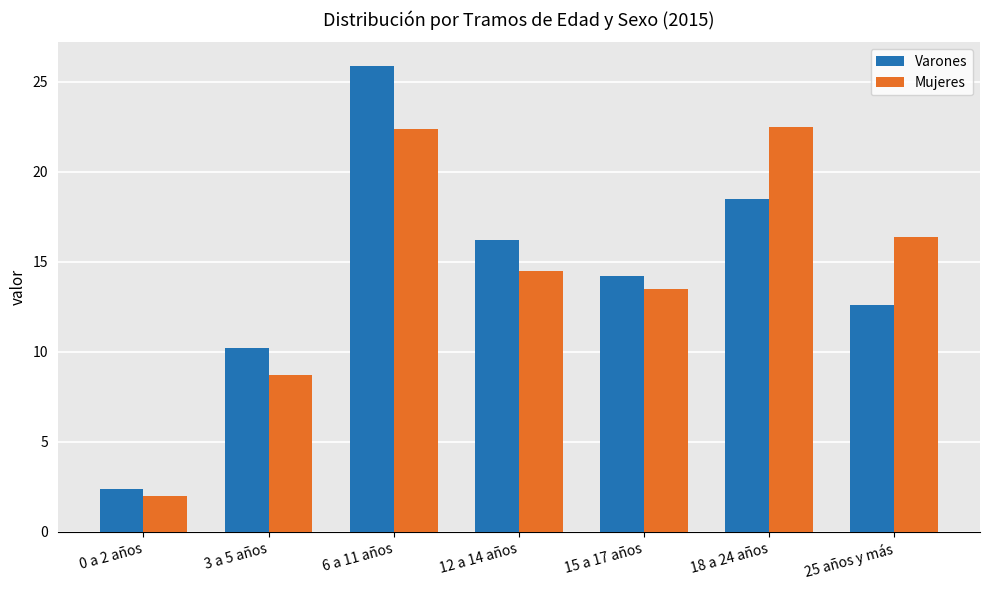

What is the average value of the Varones series?

14.3